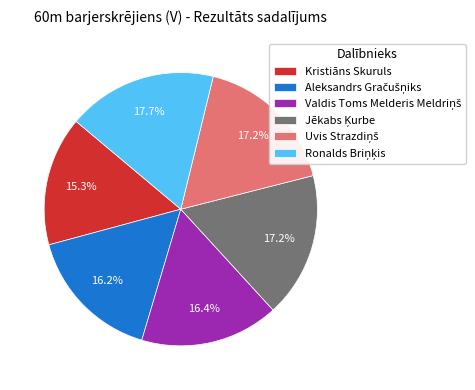

What is the smallest slice in the pie chart?

Kristiāns Skuruls